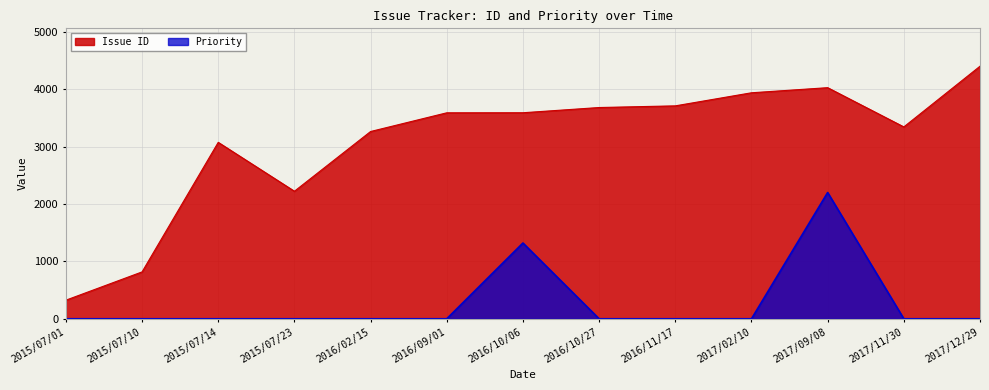

How many data points does each series have?

13